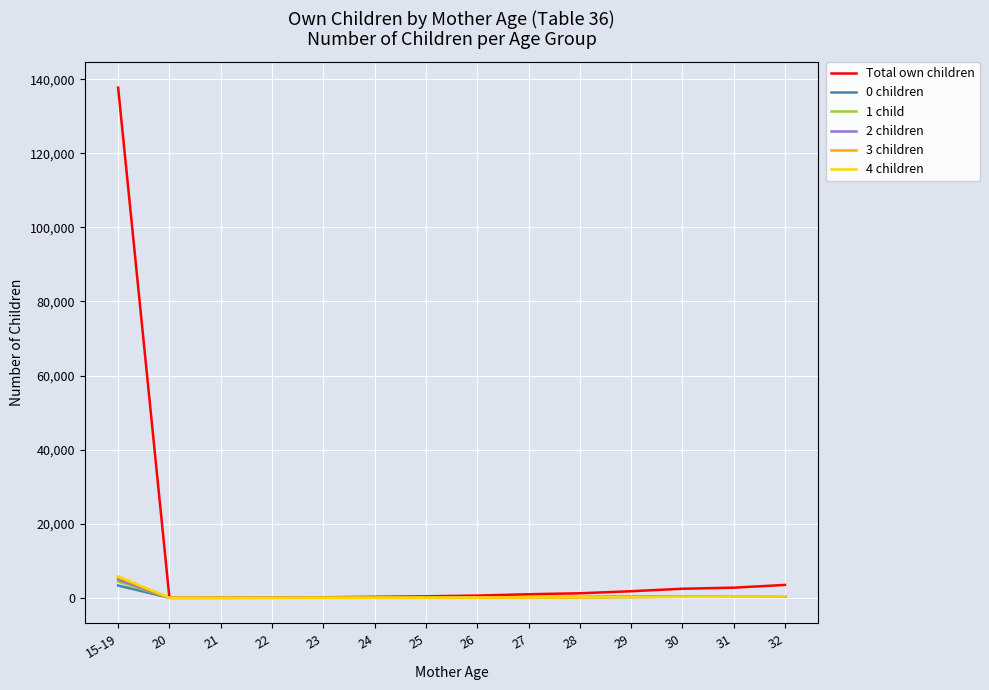

What are all the series names shown in the legend?

Total own children, 0 children, 1 child, 2 children, 3 children, 4 children